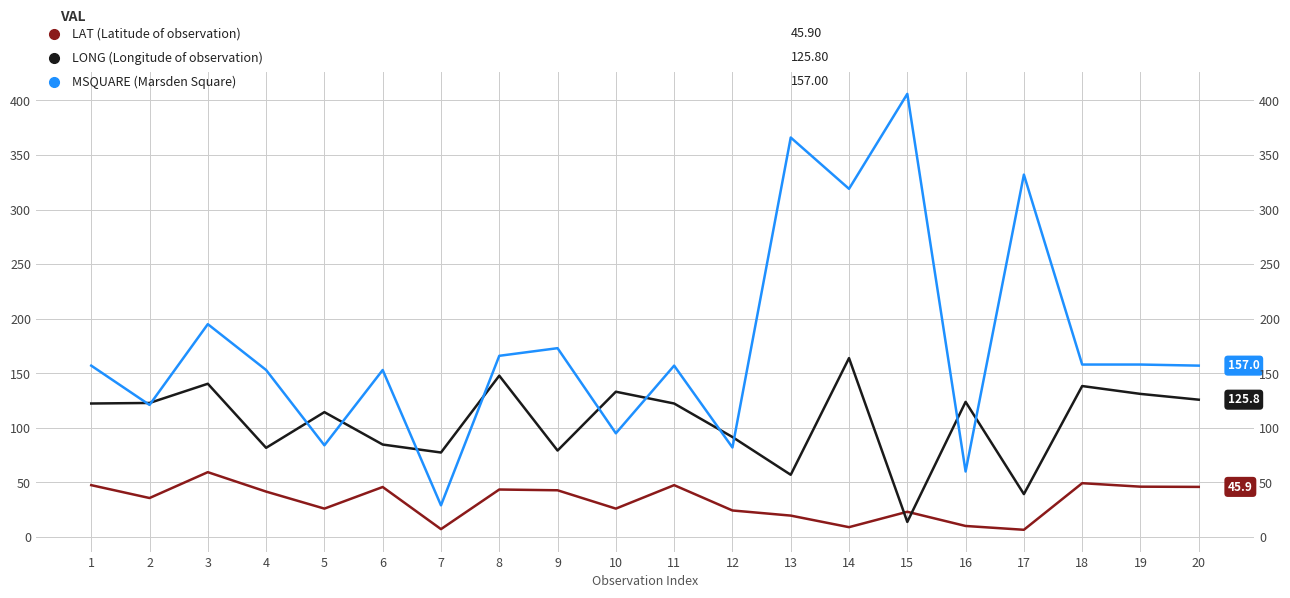

How many interior local peaks does the MSQUARE series have?

7